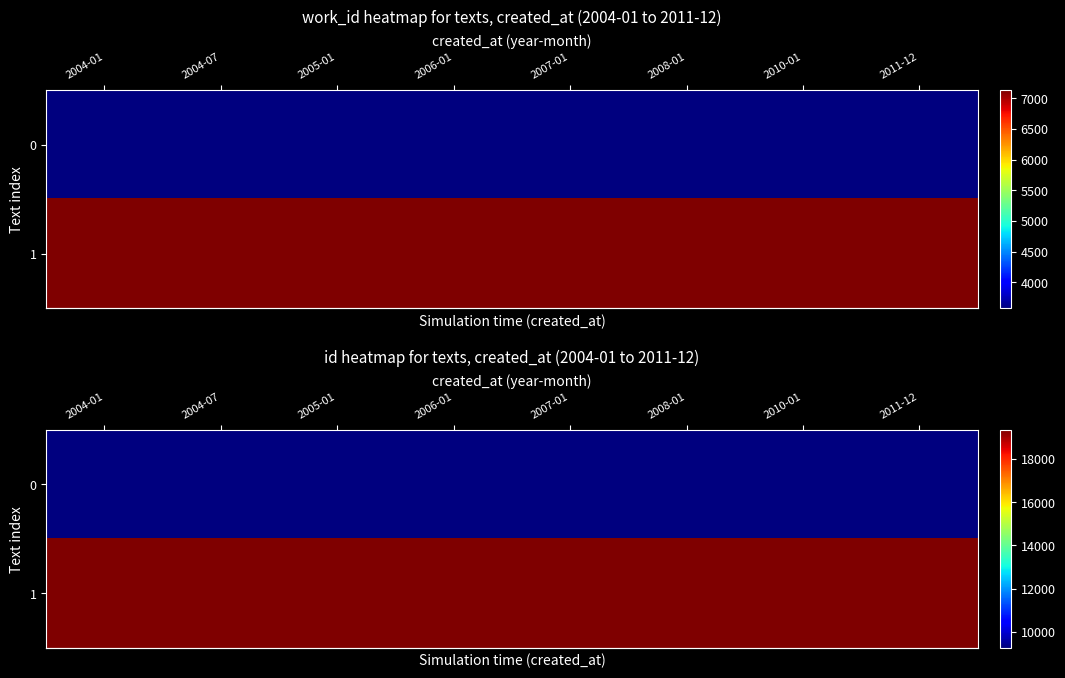

Rank the series by their maximum value, from highest to lowest.

row_1, row_0